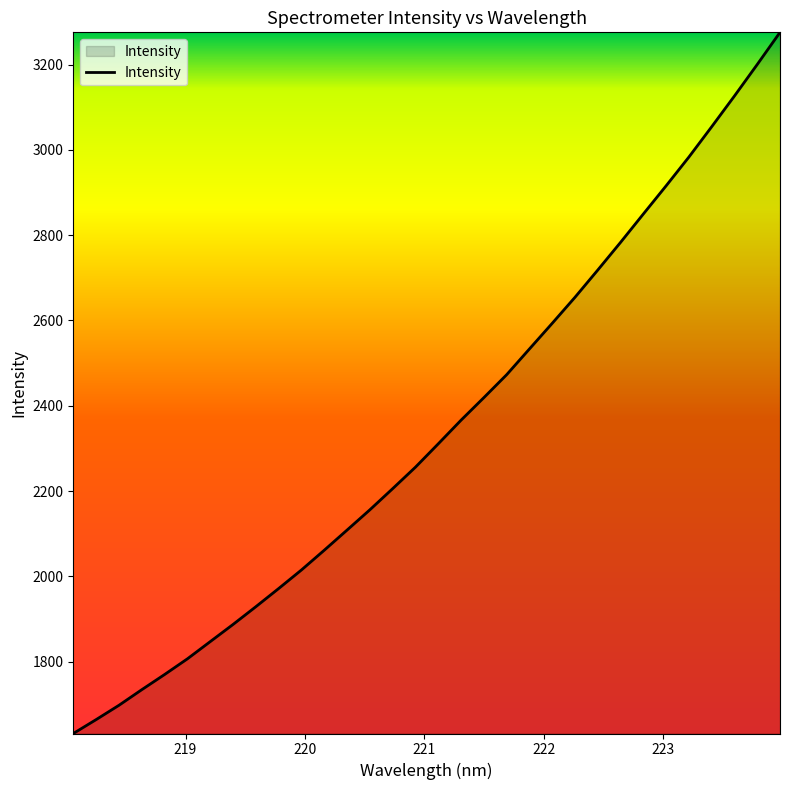

What is the smallest value displayed?

1631.3